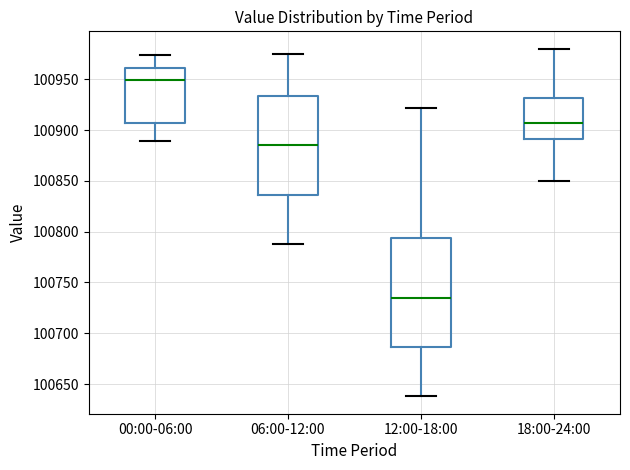

Which box is the tallest, from its lower edge to its upper edge?

12:00-18:00